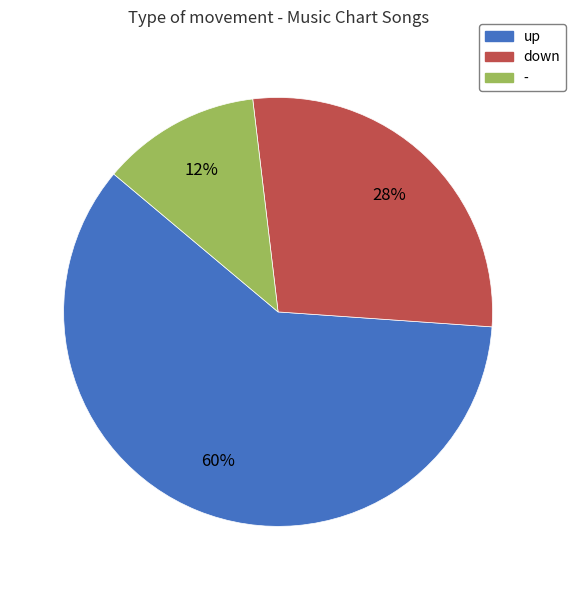

Which slice is the smallest?

-